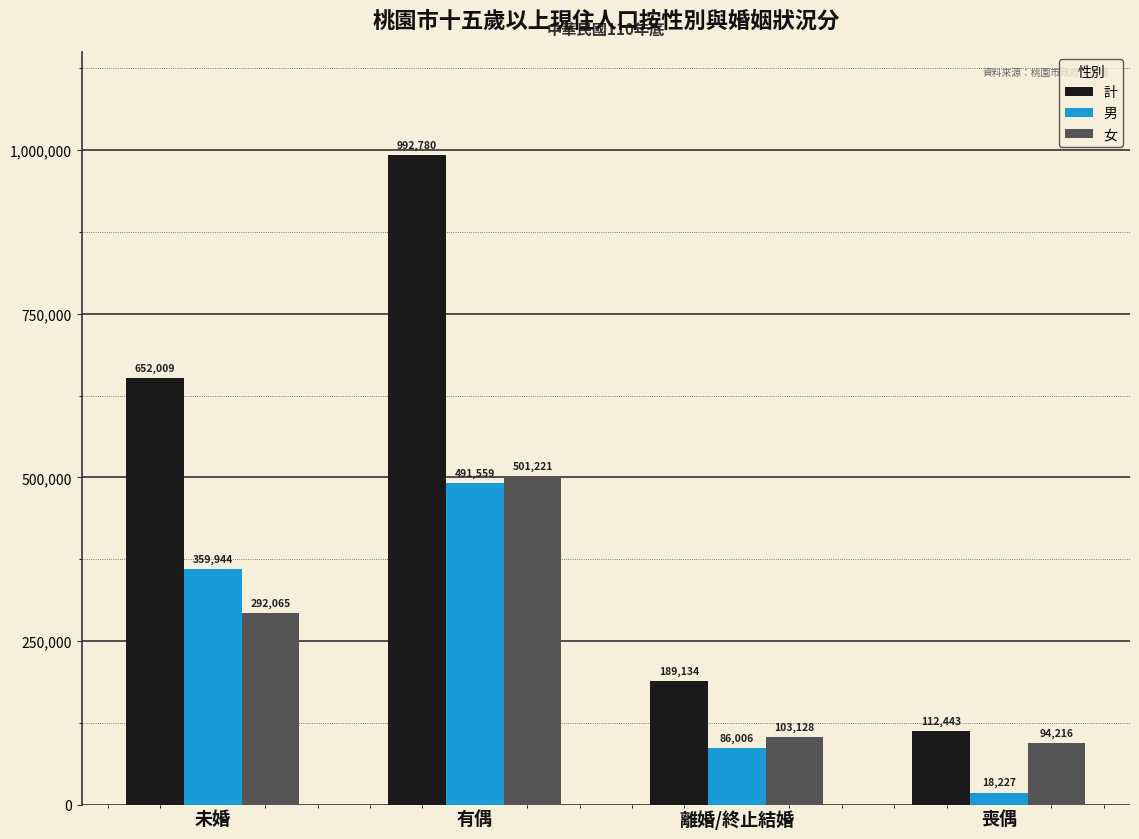

What position from the right is 有偶?

3